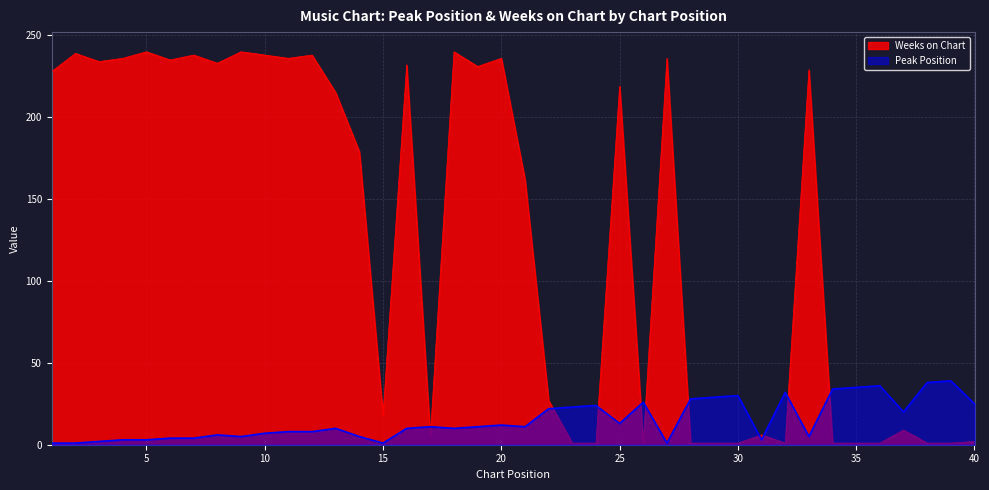

Between 12 and 33, which series saw the biggest shift?

Weeks on Chart